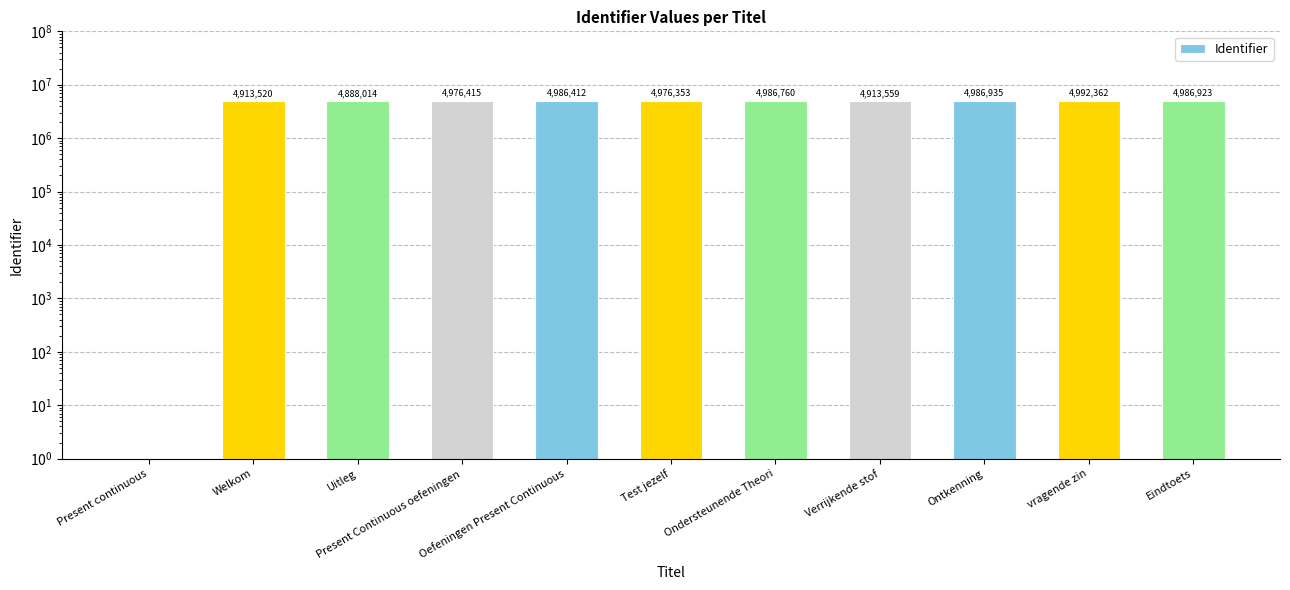

Rank the categories by value from lowest to highest.

Present continuous, Uitleg, Welkom, Verrijkende stof, Test jezelf, Present Continuous oefeningen, Oefeningen Present Continuous, Ondersteunende Theori, Eindtoets, Ontkenning, vragende zin